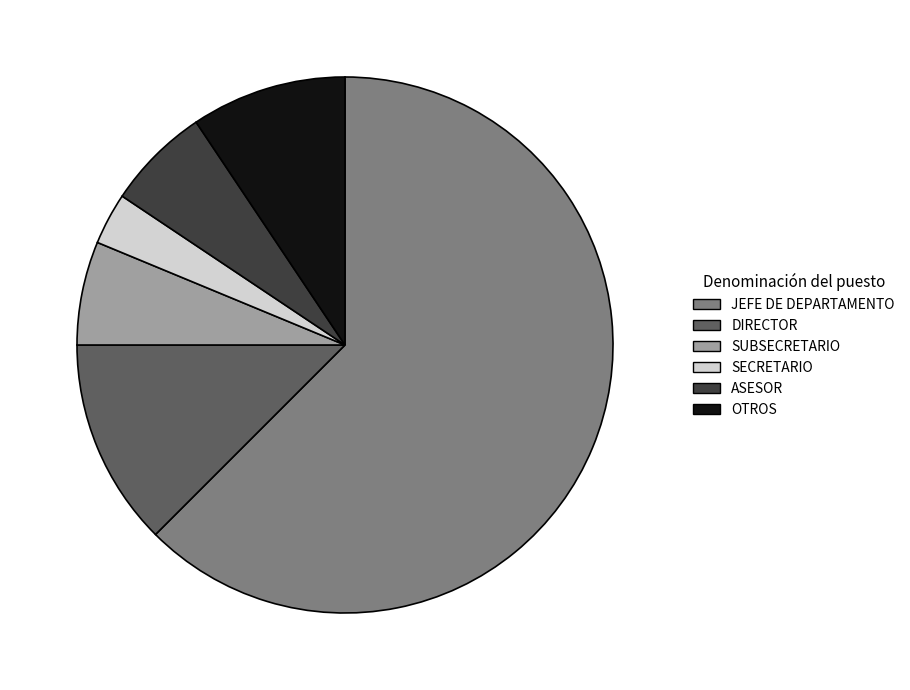

Is there a majority slice in this chart?

Yes